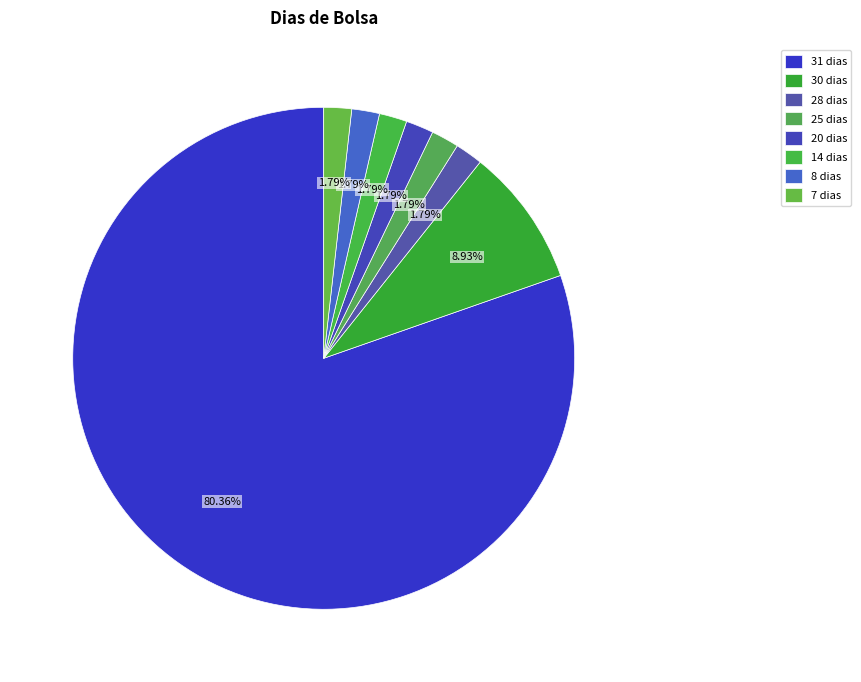

To the nearest percent, what is the average slice percentage?

12%